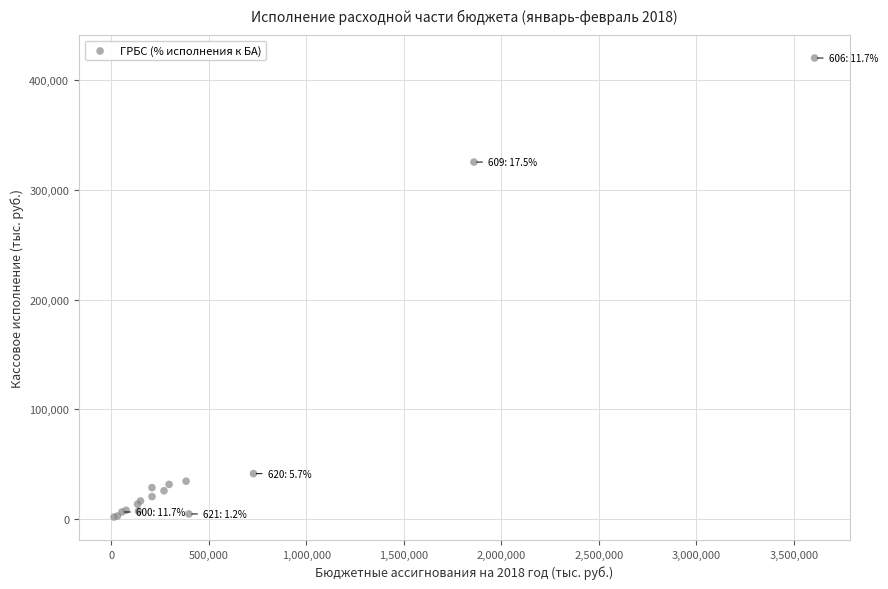

What Y value in the scatter plot is closest to 211043?

325447